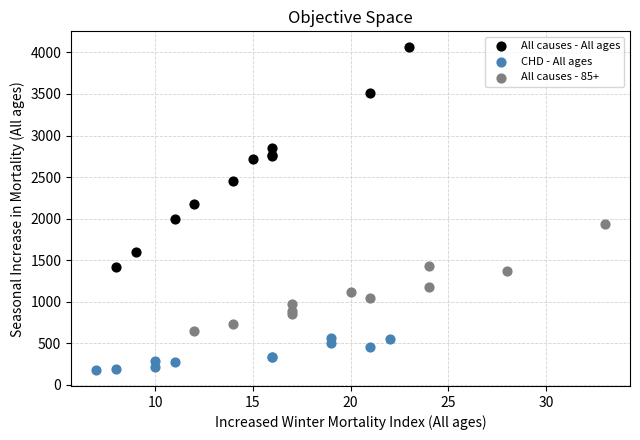

Which series contains the lowest Y value?

CHD - All ages